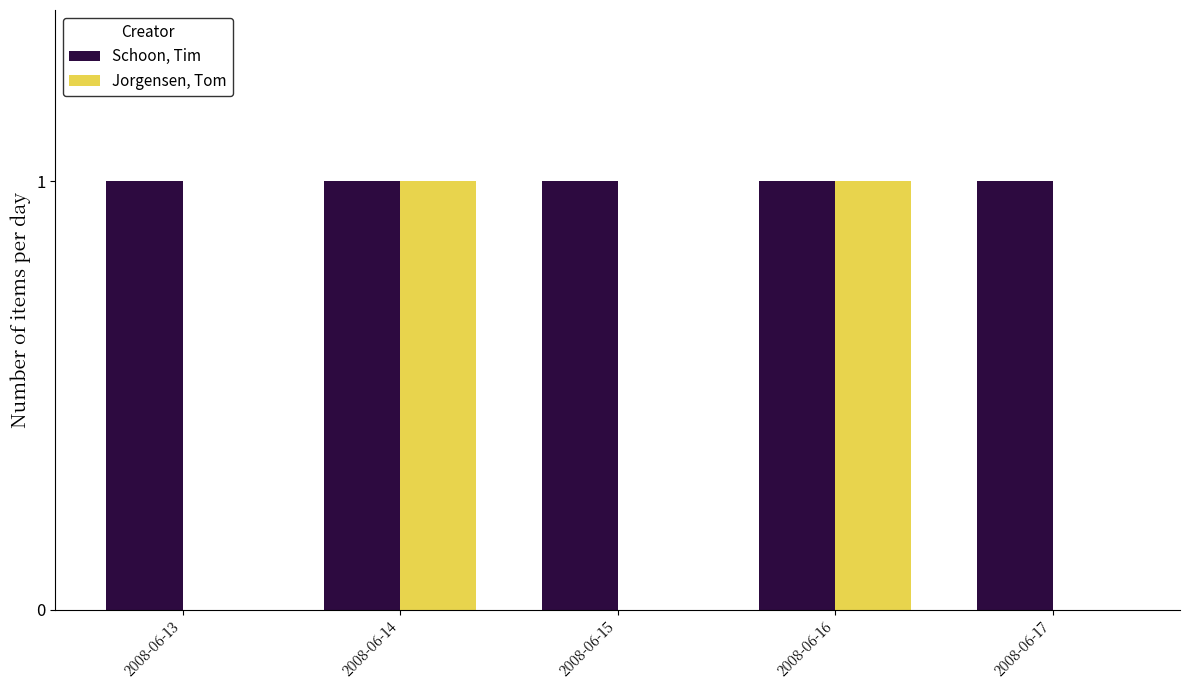

Between 2008-06-15 and 2008-06-16, which series saw the biggest shift?

Jorgensen, Tom